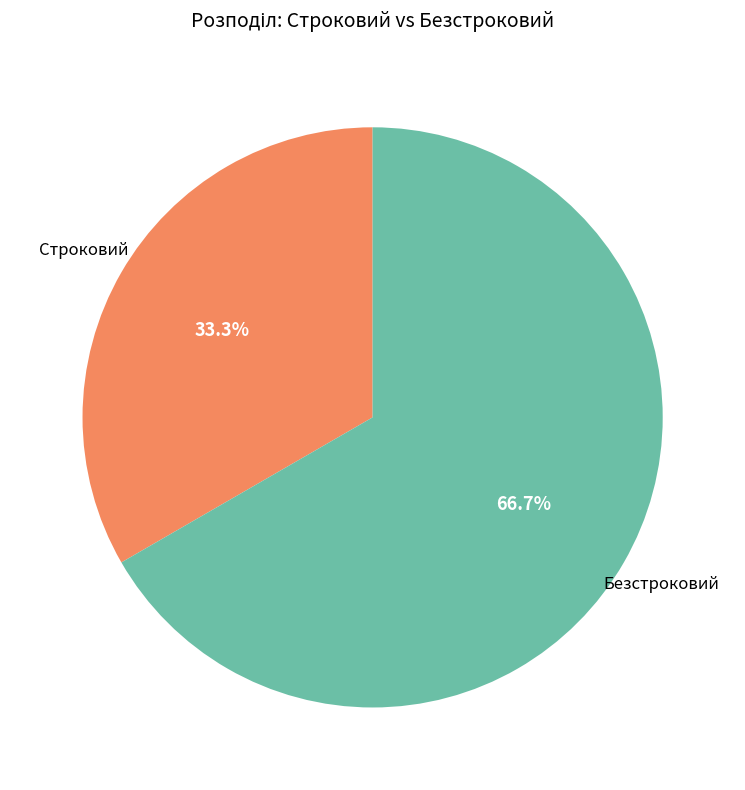

Is there any slice that represents more than half of the pie?

Yes